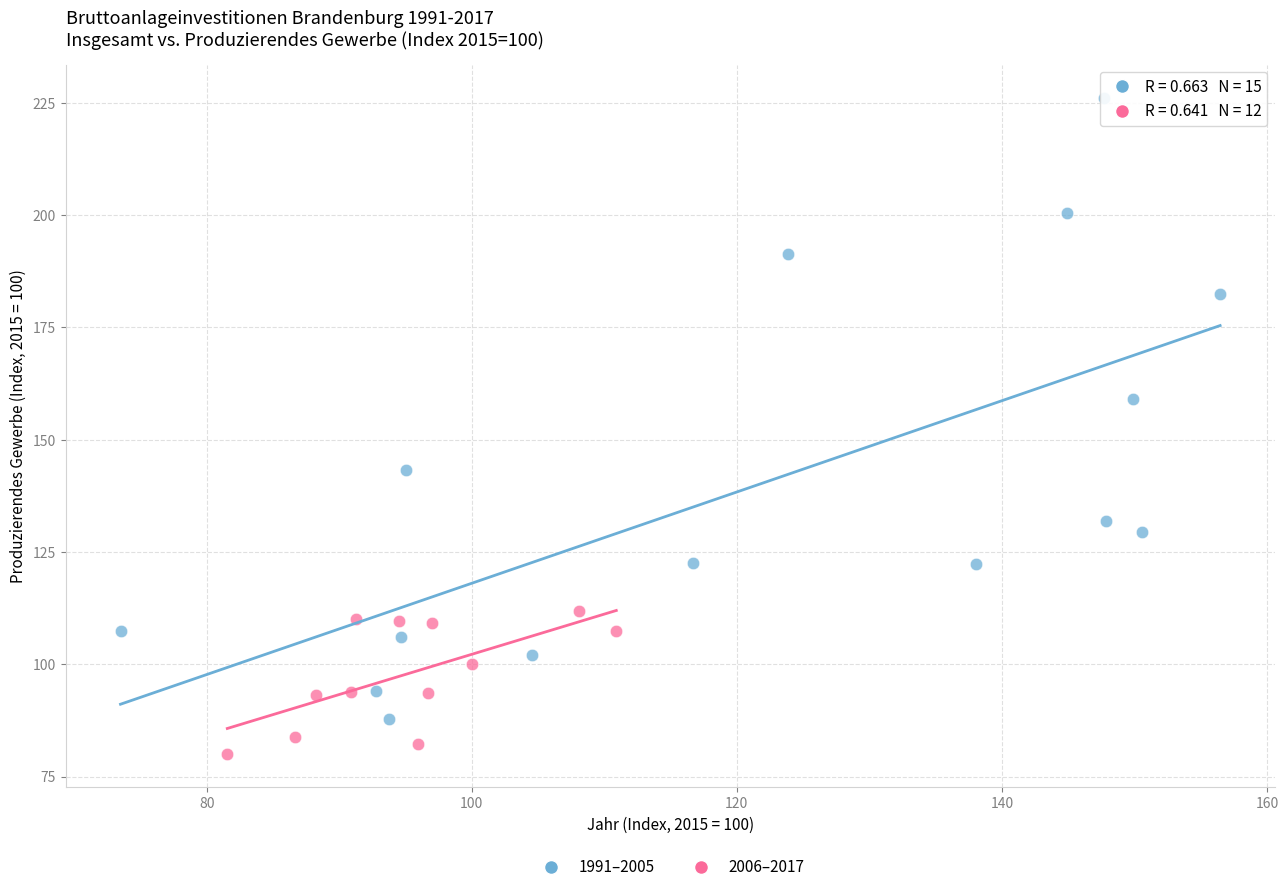

Which series has the largest Y range (max minus min)?

1991–2005